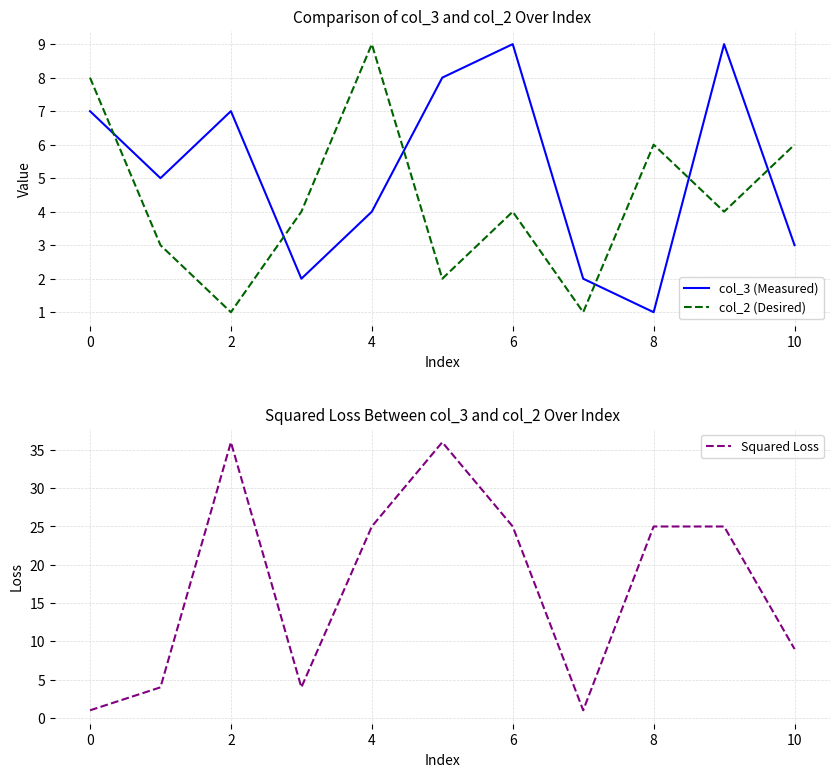

At which label does Squared Loss first exceed 25?

2